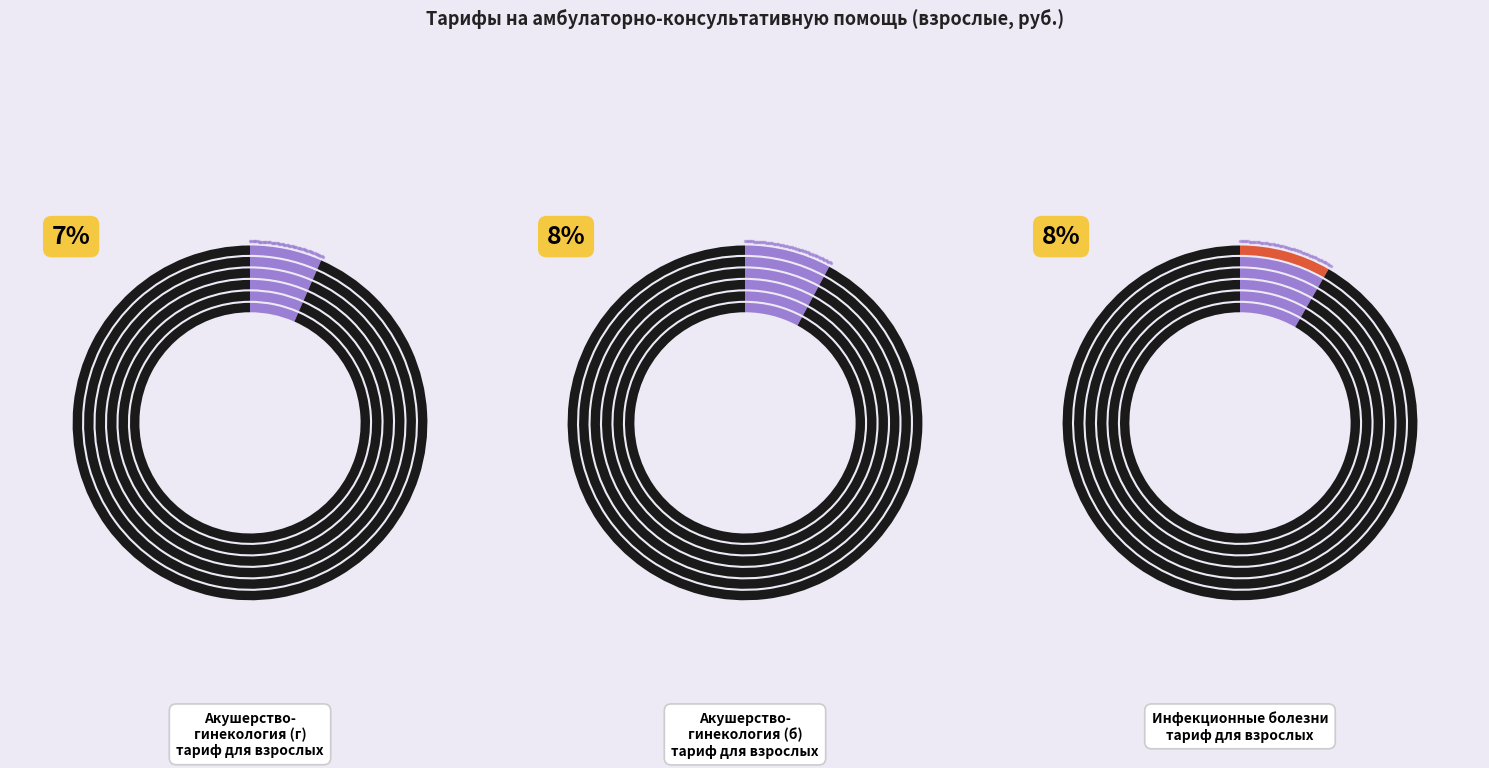

Count the number of slices in the pie.

15